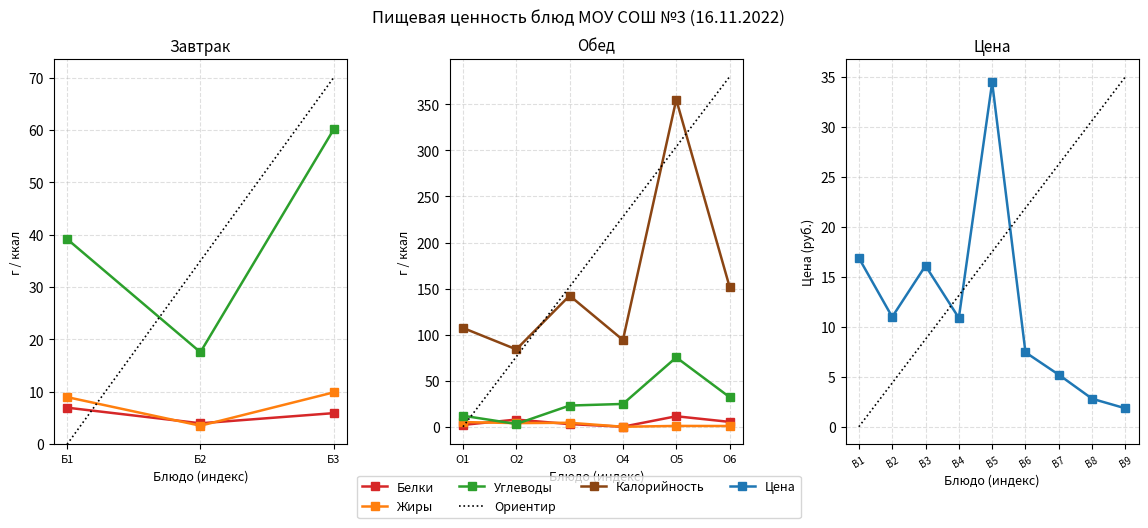

How many values in the Жиры series are below 3?

3